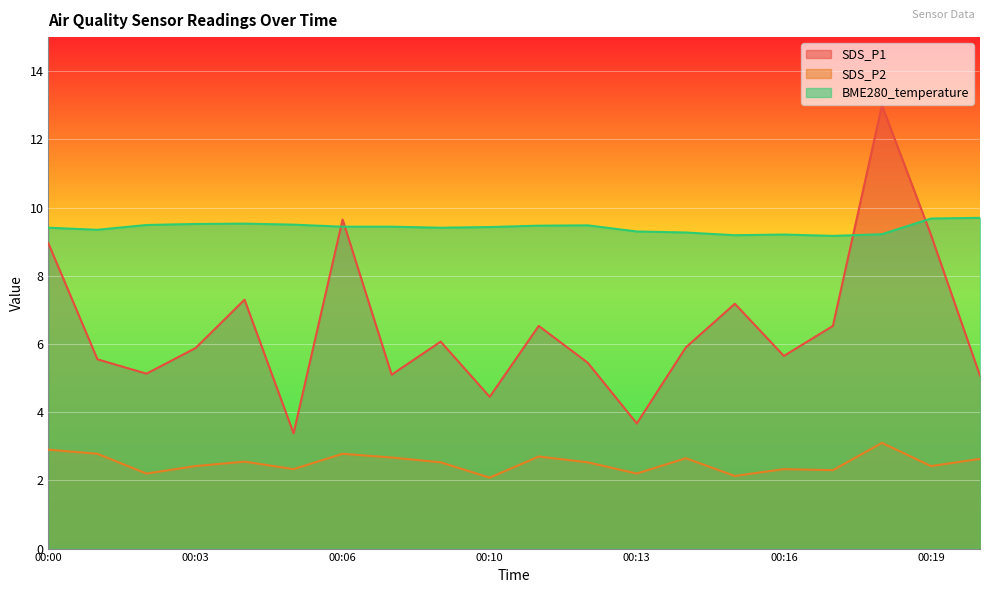

In SDS_P1, how many points are higher than both neighbors (excluding endpoints)?

6